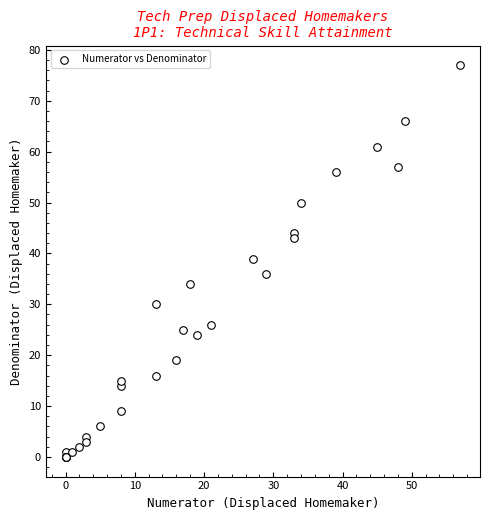

What Y value in the scatter plot is closest to 38?

39